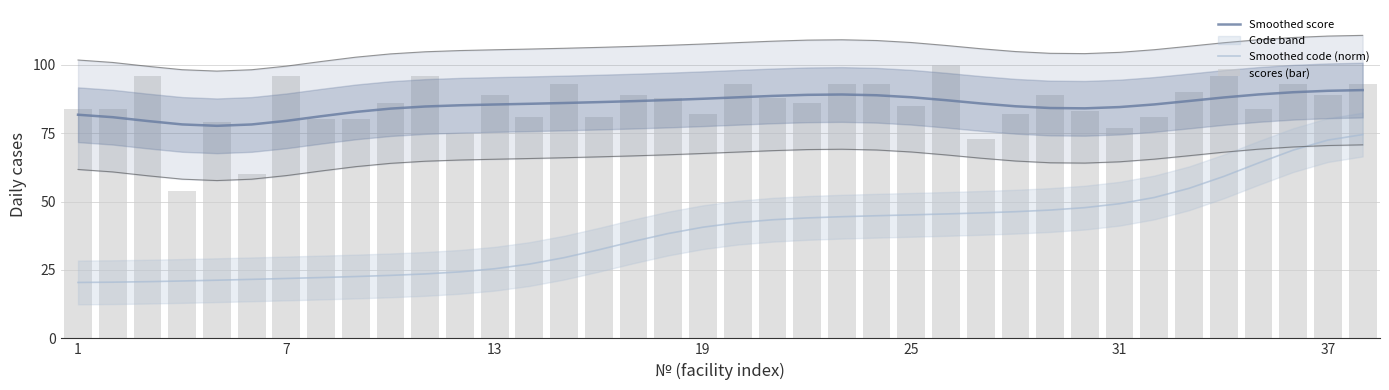

Is the value of Smoothed code (norm) at 22 greater than the value of Smoothed score at 17?

No